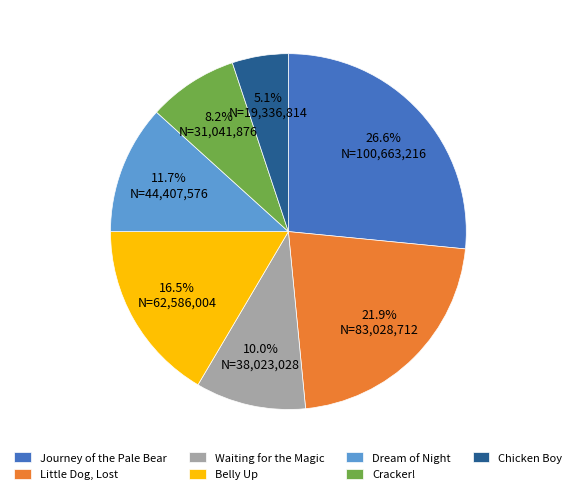

Rank the categories by value from lowest to highest.

Chicken Boy, Cracker!, Waiting for the Magic, Dream of Night, Belly Up, Little Dog, Lost, Journey of the Pale Bear